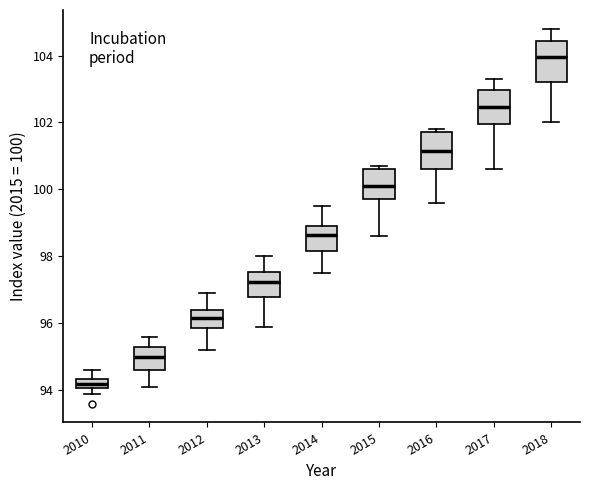

Which box's median line is the lowest?

2010